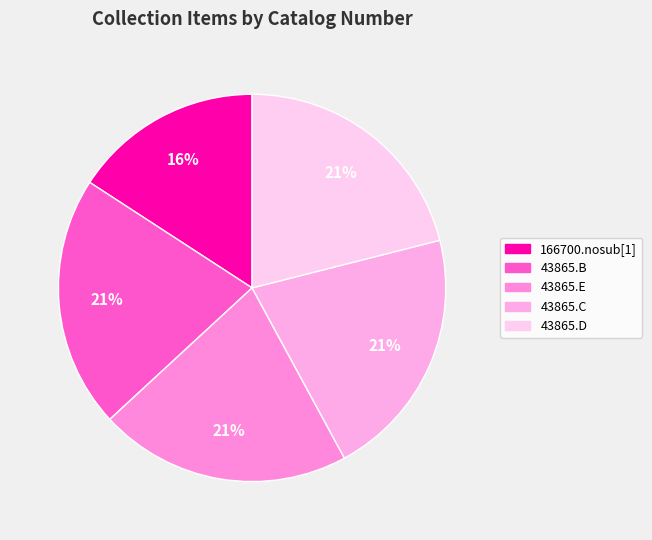

Rank the categories by value from lowest to highest.

166700.nosub[1], 43865.B, 43865.E, 43865.C, 43865.D